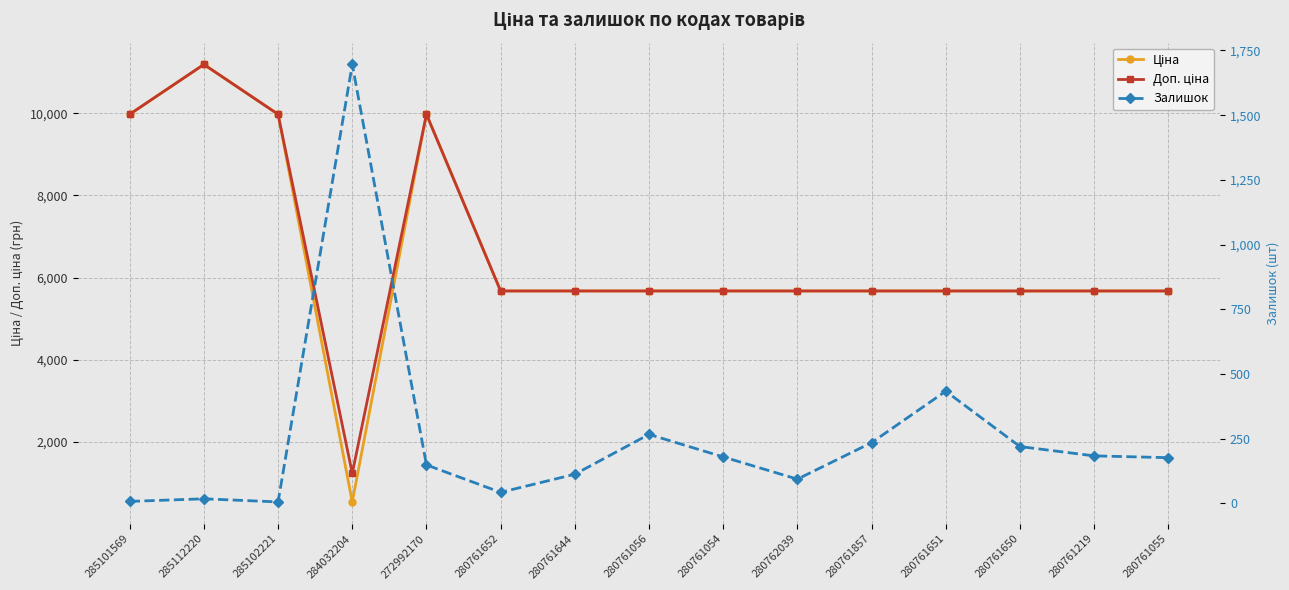

Where do Ціна and Залишок first cross each other?

285102221 and 284032204